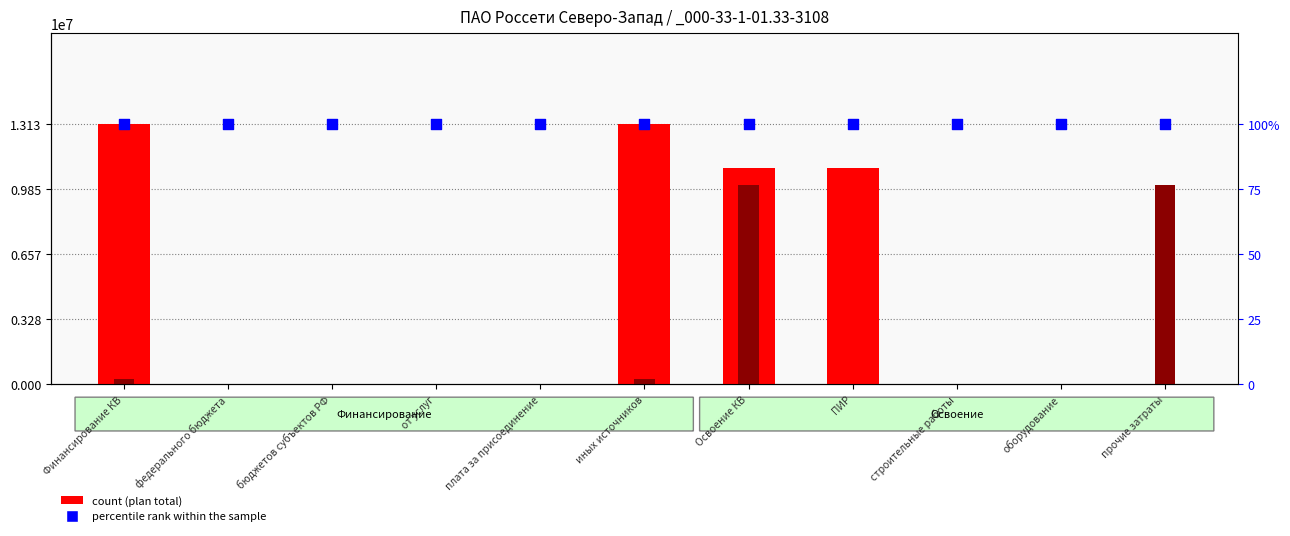

What is the total value across all series at Финансирование КВ?

26505704